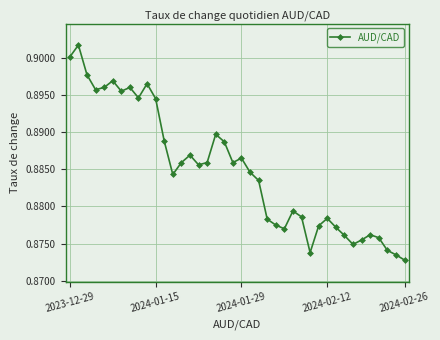

True or false: there are more than 1 points higher than both neighbors.

True